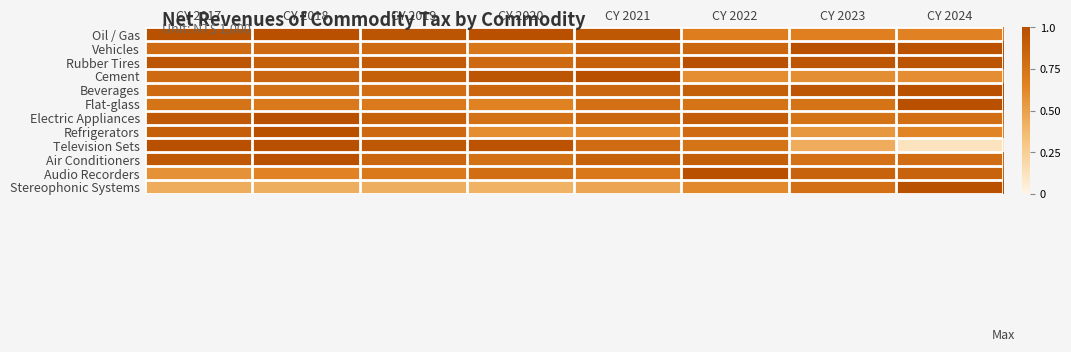

Count the number of data series in this chart.

12